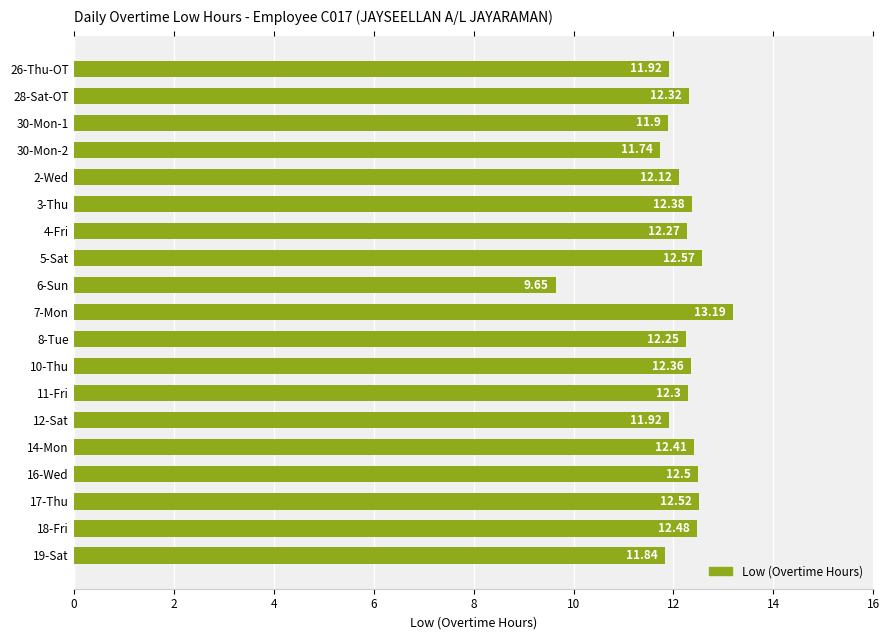

What is the change in value from 26-Thu-OT to 2-Wed?

+0.2